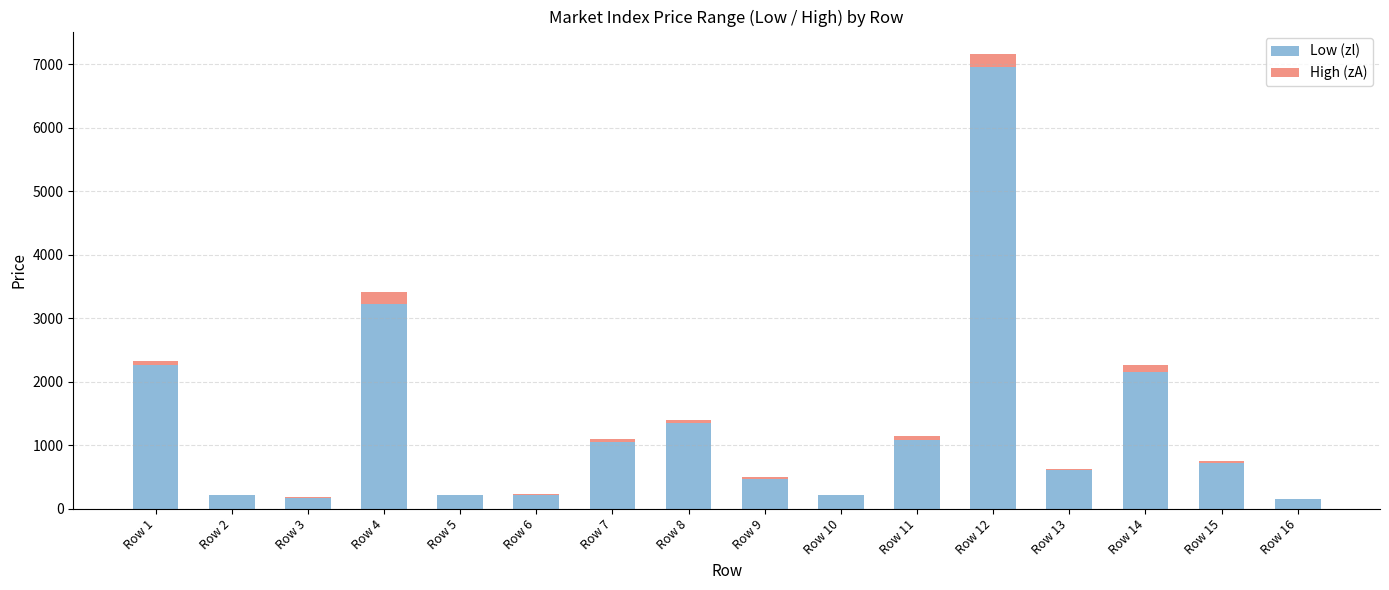

Are the bars grouped side by side (vs. stacked)?

No